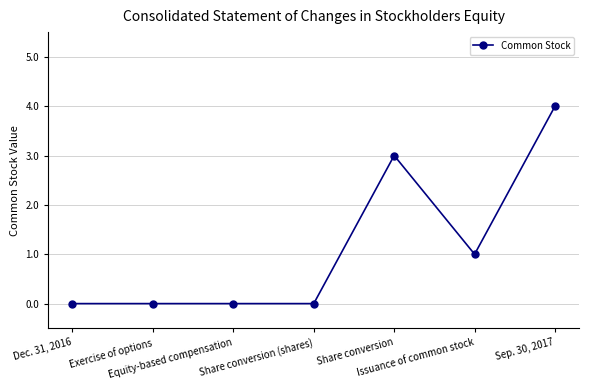

What is the sum of the values at Share conversion (shares) and Sep. 30, 2017?

4